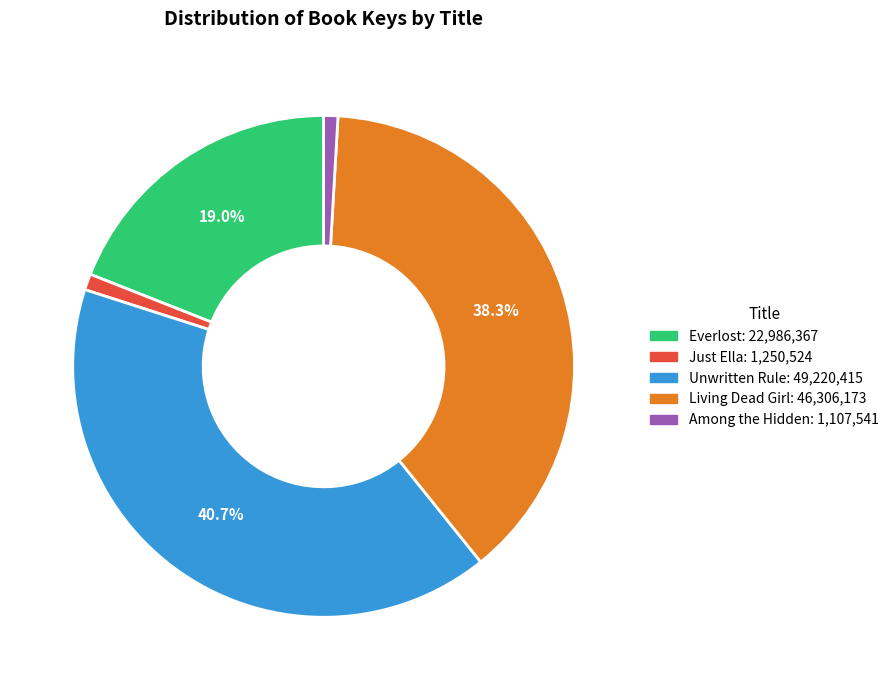

What percentage is the Just Ella slice, to the nearest percent?

1%